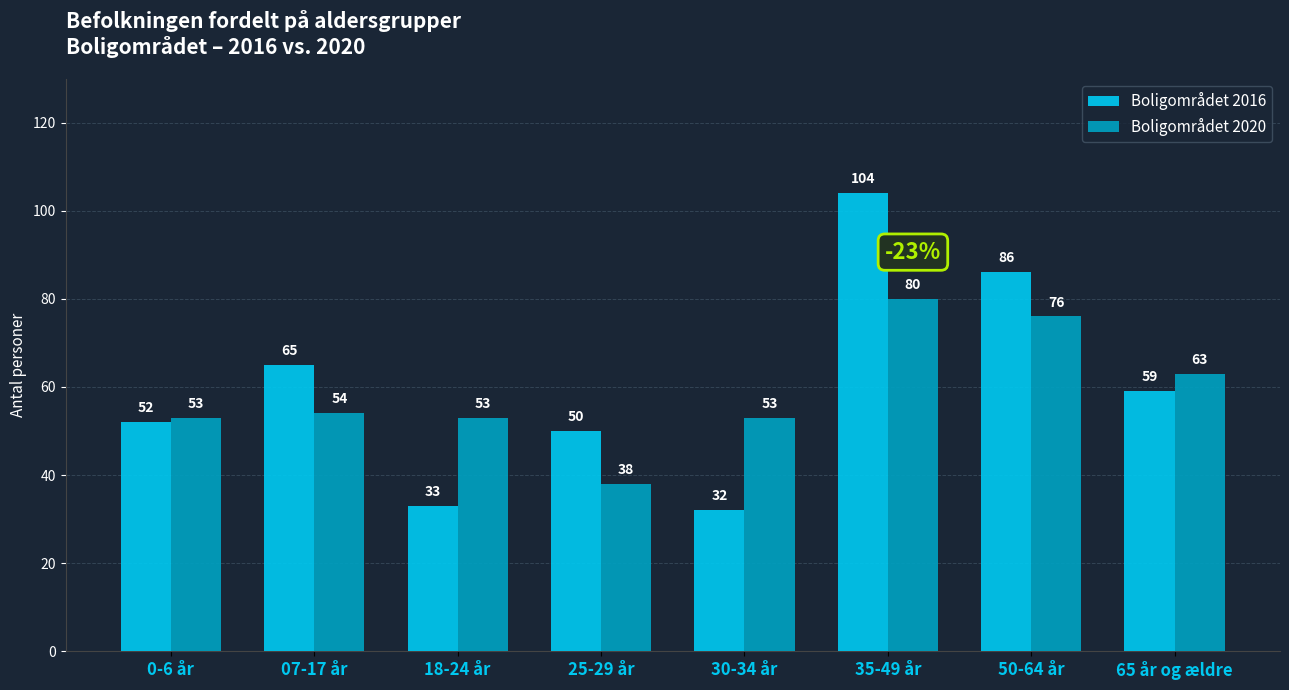

Reading left to right, what are all the values shown in this chart?

Boligområdet 2016: 52	65	33	50	32	104	86	59
Boligområdet 2020: 53	54	53	38	53	80	76	63